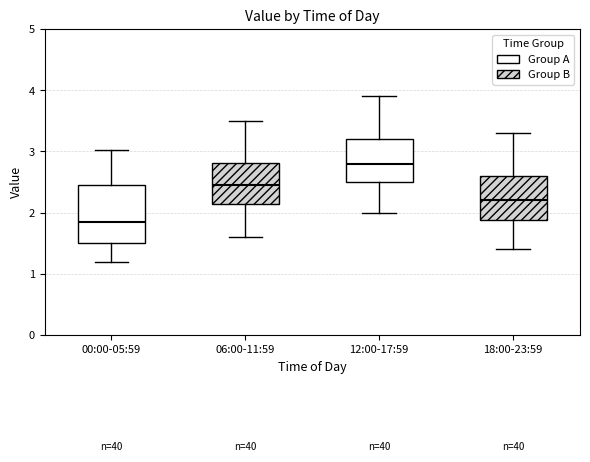

Reading left to right, read every box against the y-axis: the position of its median line, the range the box covers, and the ends of its whiskers. The values are not printed on the chart, so give them approximately, as read against the axis.

00:00-05:59: median 1.9, box 1.5 to 2.4, whiskers 1.2 to 3.0
06:00-11:59: median 2.5, box 2.1 to 2.8, whiskers 1.6 to 3.5
12:00-17:59: median 2.8, box 2.5 to 3.2, whiskers 2.0 to 3.9
18:00-23:59: median 2.2, box 1.9 to 2.6, whiskers 1.4 to 3.3